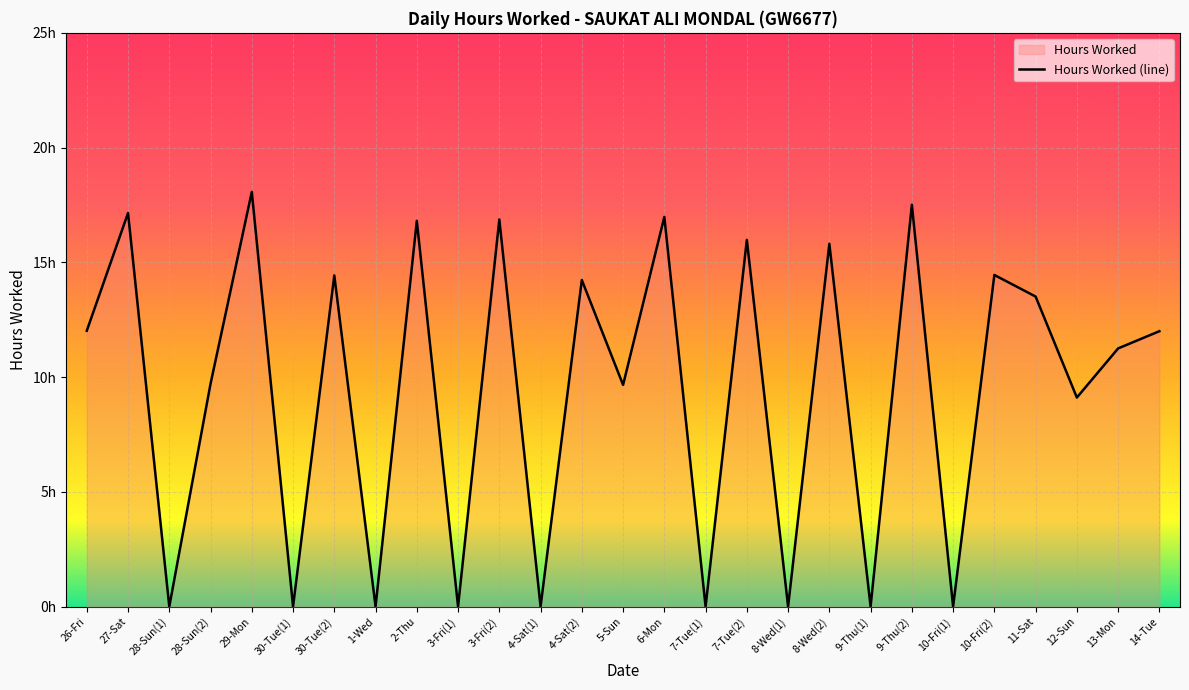

How many lines are shown in the chart?

1